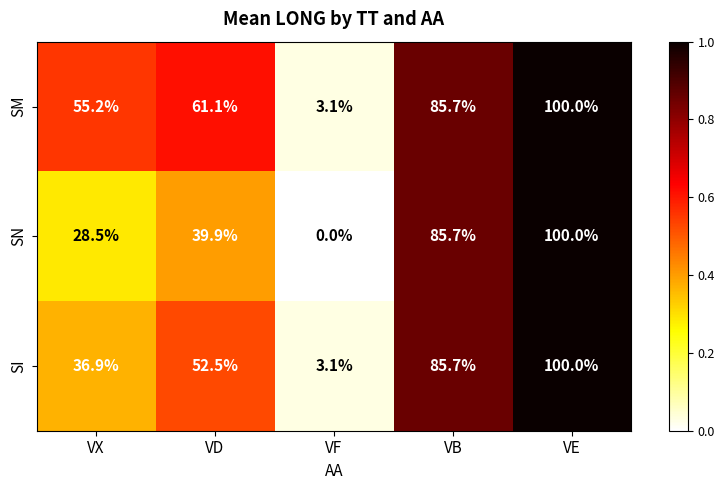

True or false: SM has a value of 3.1 at VF.

True